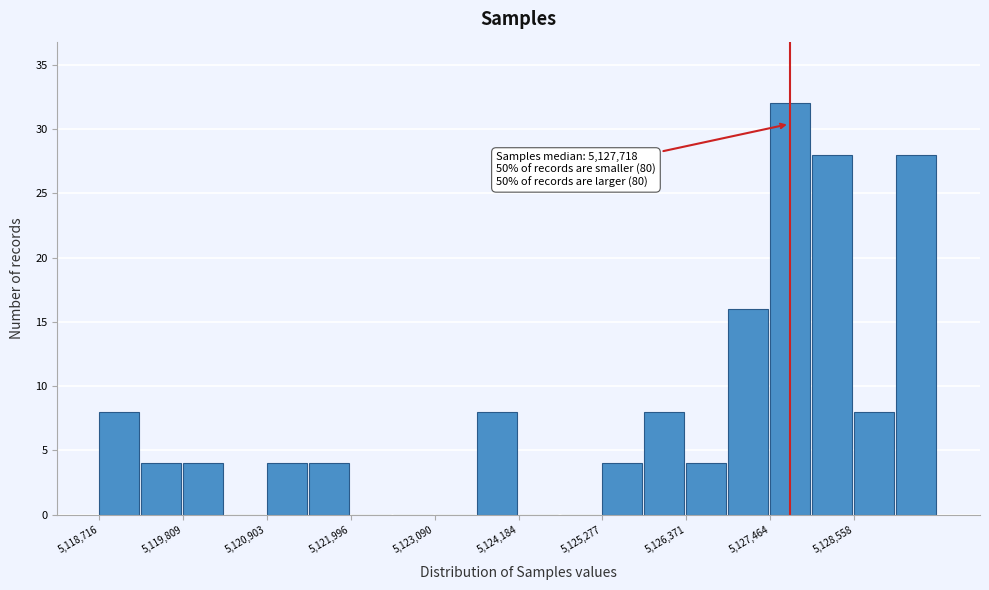

Around what value on the x-axis is the tallest bar? Give the approximate position of its centre, as read against the axis.

5127800